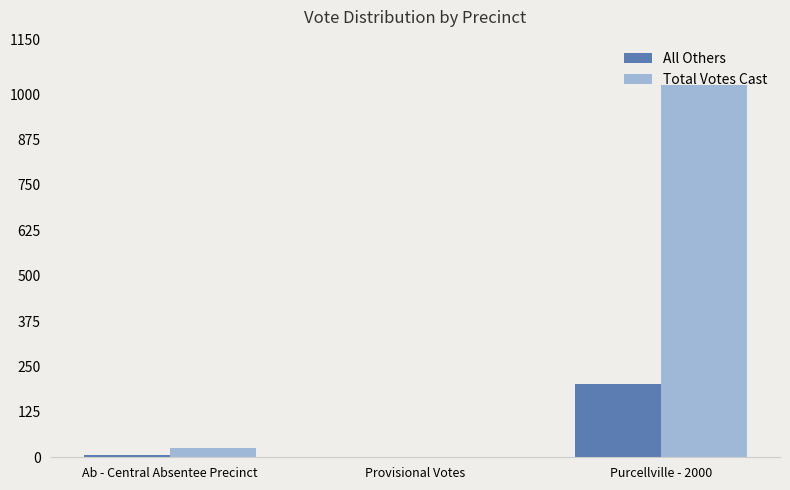

Which series has the largest total across all categories?

Total Votes Cast